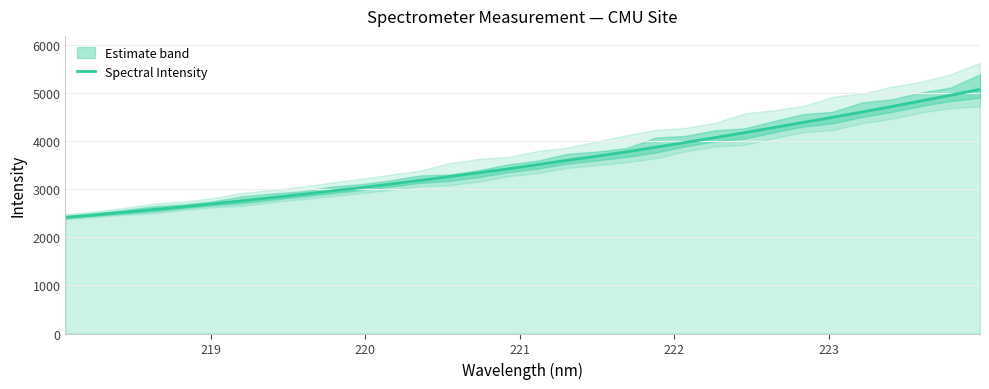

What is the lowest value of the Spectral Intensity series?

2411.4